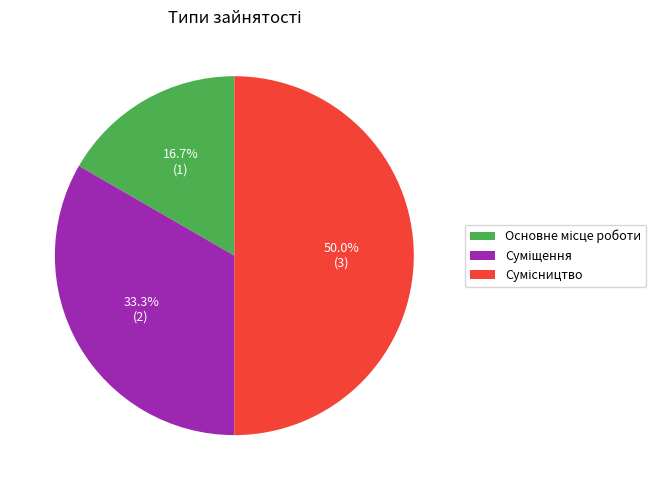

Count the number of slices in the pie.

3